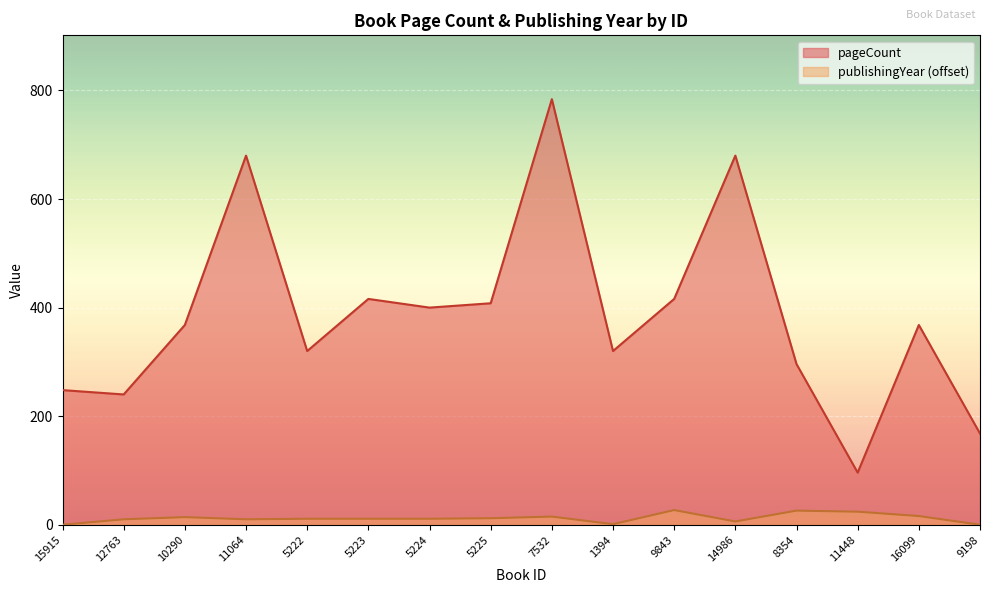

How many interior local valleys does the pageCount series have?

5